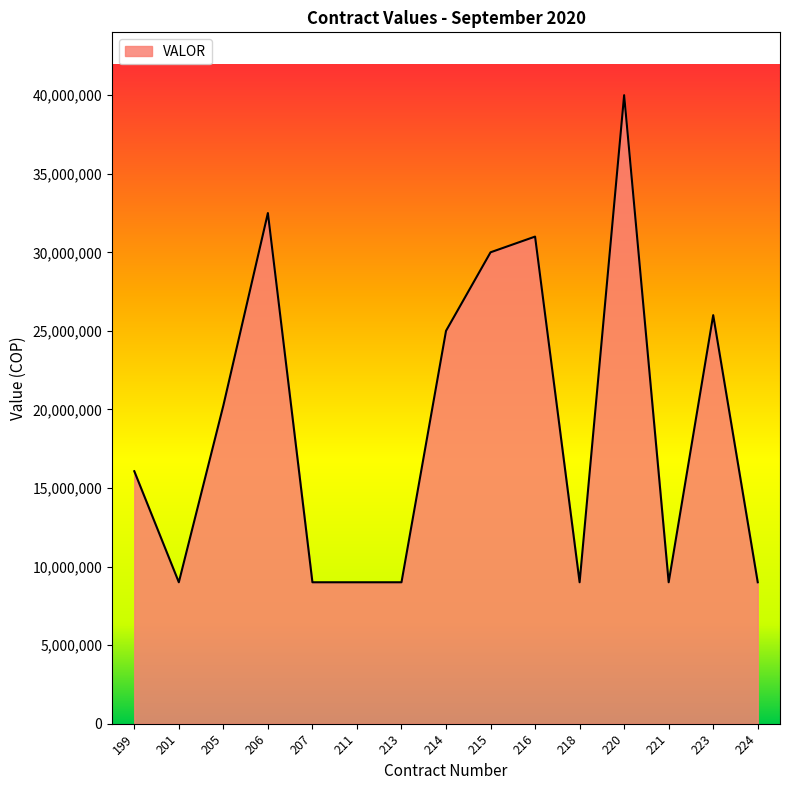

Reading left to right, transcribe all the data shown in this chart.

199=16068000	201=9000000	205=20250000	206=32500000	207=9000000	211=9000000	213=9000000	214=25000000	215=30000000	216=31000000	218=9000000	220=40000000	221=9000000	223=26000000	224=9000000